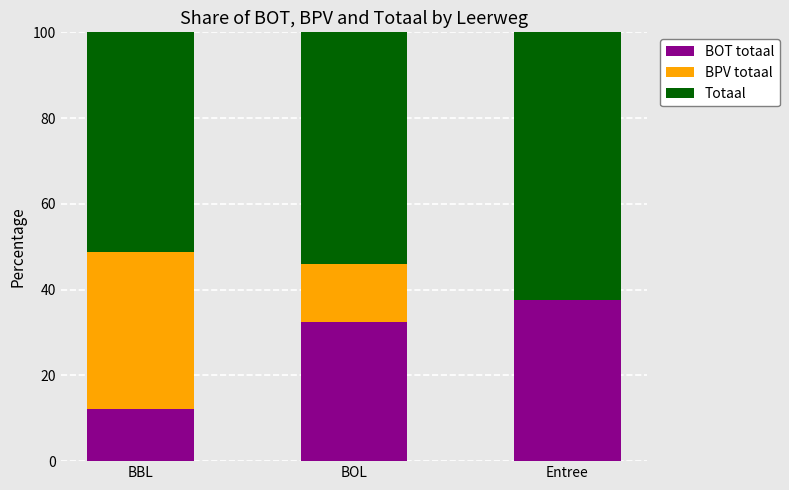

What is the maximum value for BOT totaal?

37.5